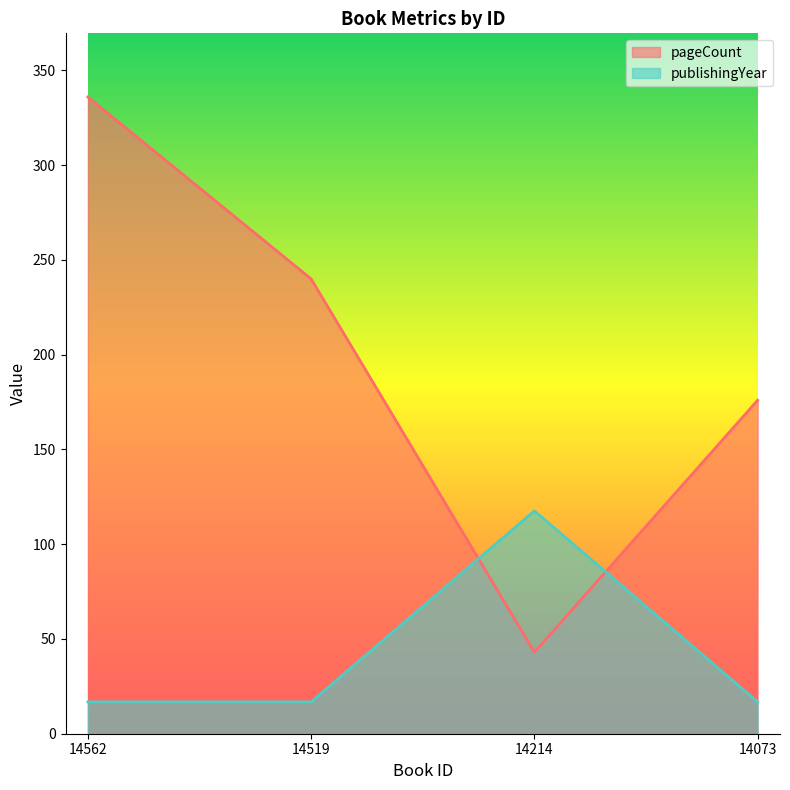

Is the value of publishingYear at 14562 greater than the value of pageCount at 14562?

No